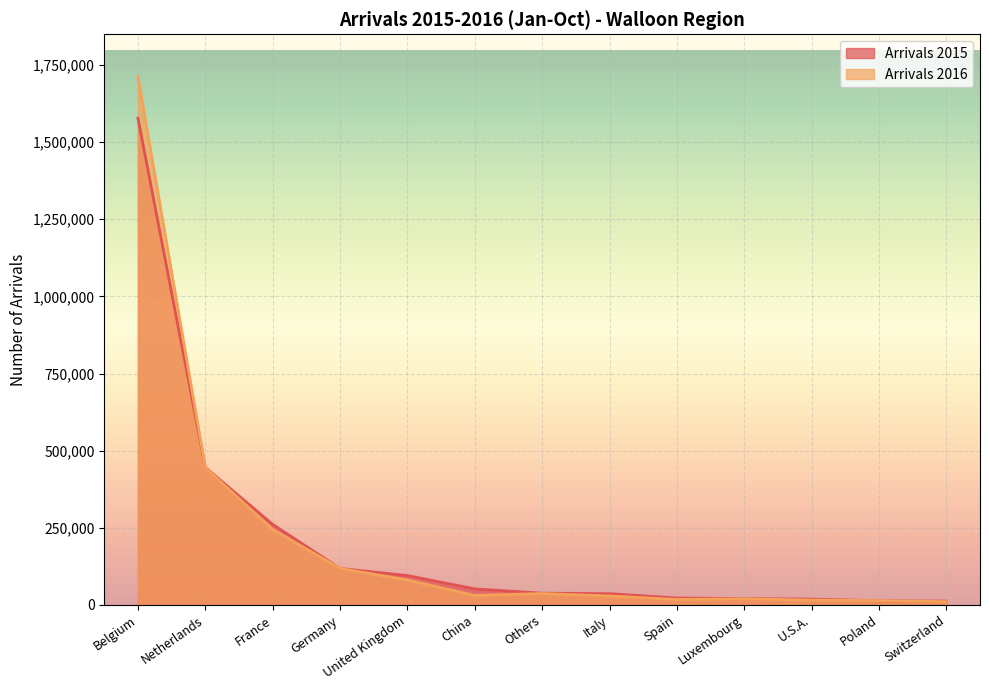

Count the number of data series in this chart.

2